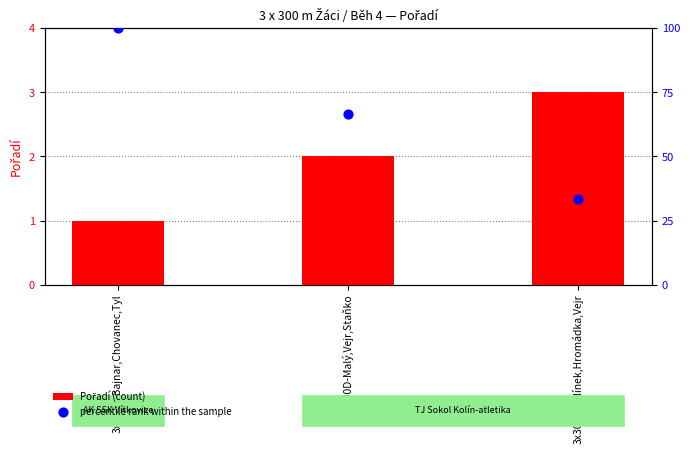

Which series reaches the minimum Y coordinate?

Pořadí (count)